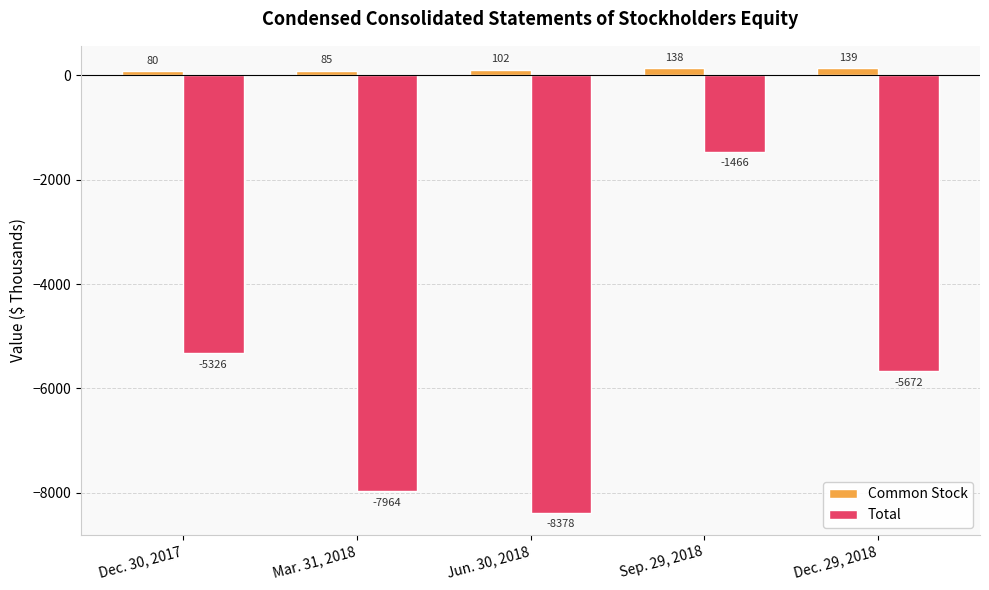

Where is Common Stock nearest to the value 109?

Jun. 30, 2018